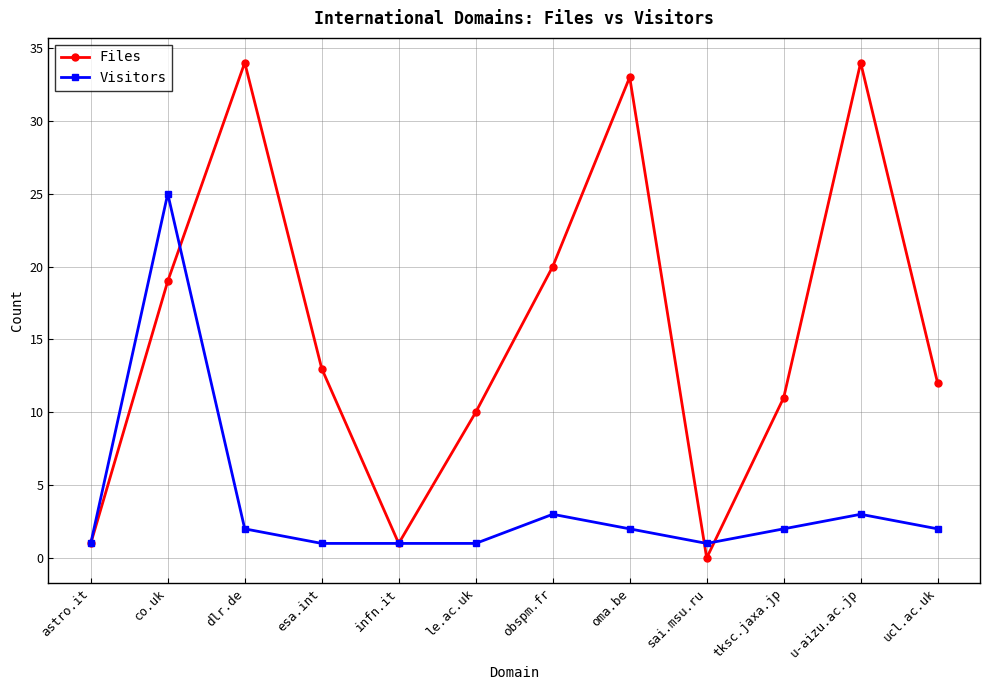

What is the greatest value displayed?

34